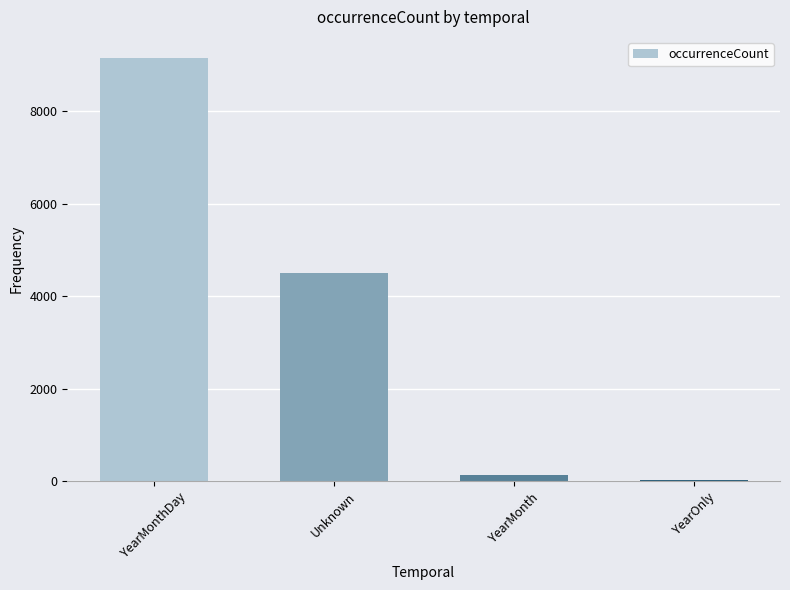

At which label is the value closest to 4593?

Unknown